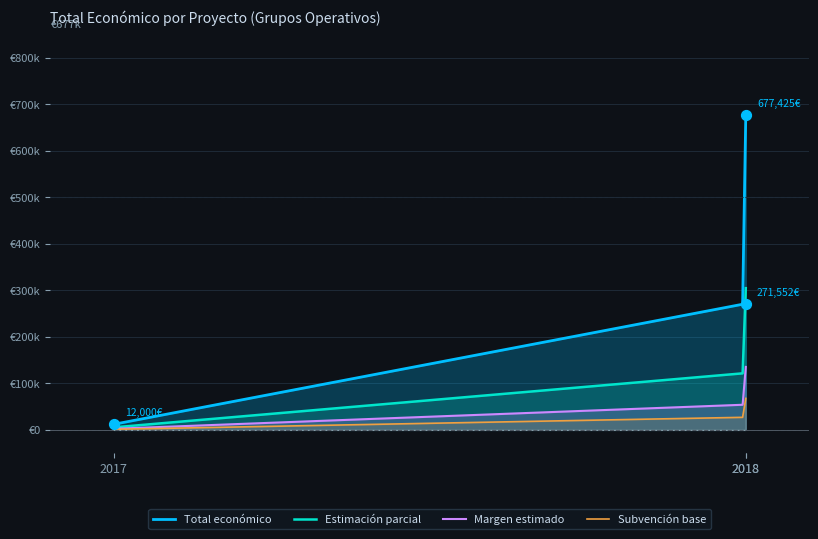

What is the change in value from 2018 (APITOX) to 2017 (MicoAragón)?

-259552